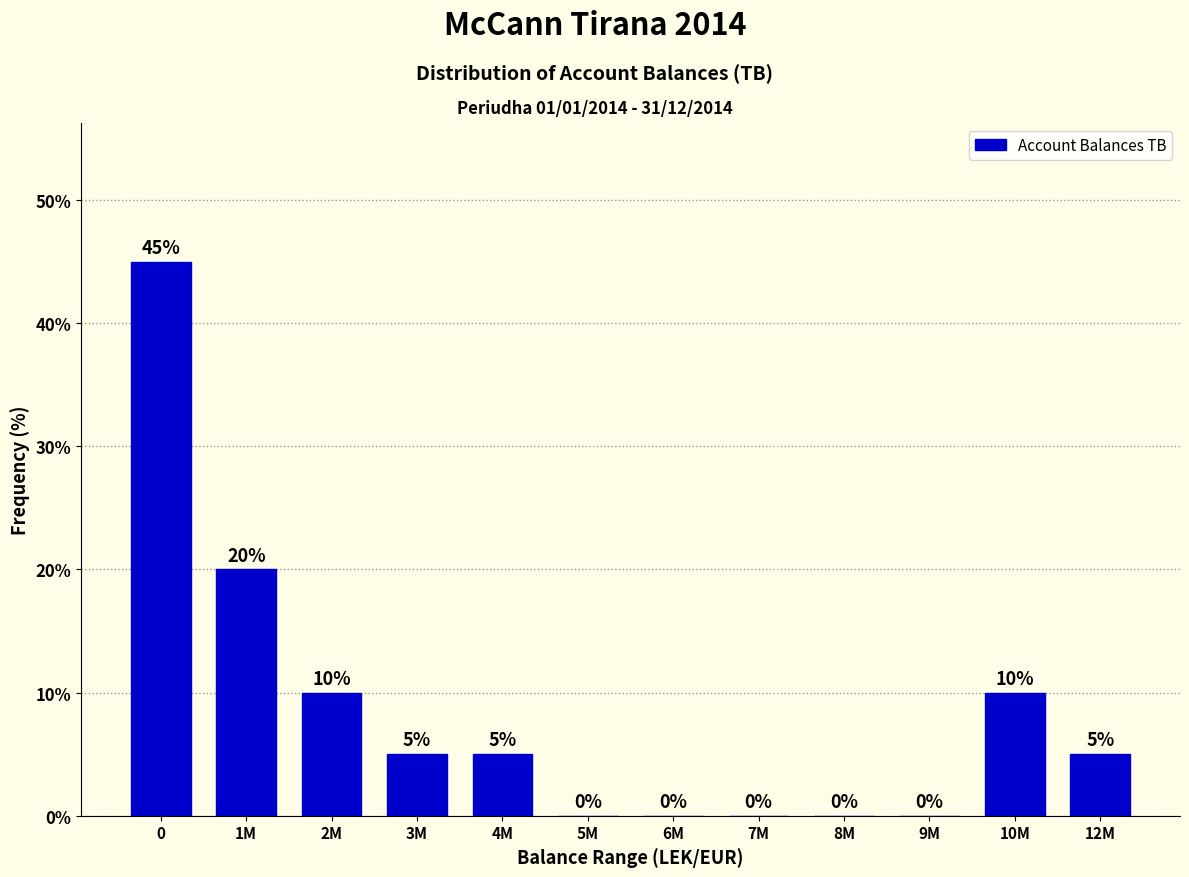

Reading left to right, what are all the values shown in this chart?

0=45	1M=20	2M=10	3M=5	4M=5	5M=0	6M=0	7M=0	8M=0	9M=0	10M=10	12M=5